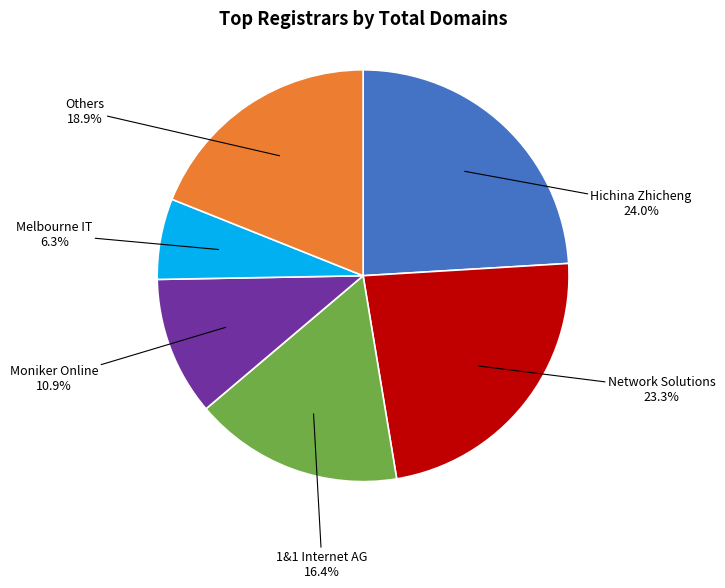

How many segments does this pie chart have?

6